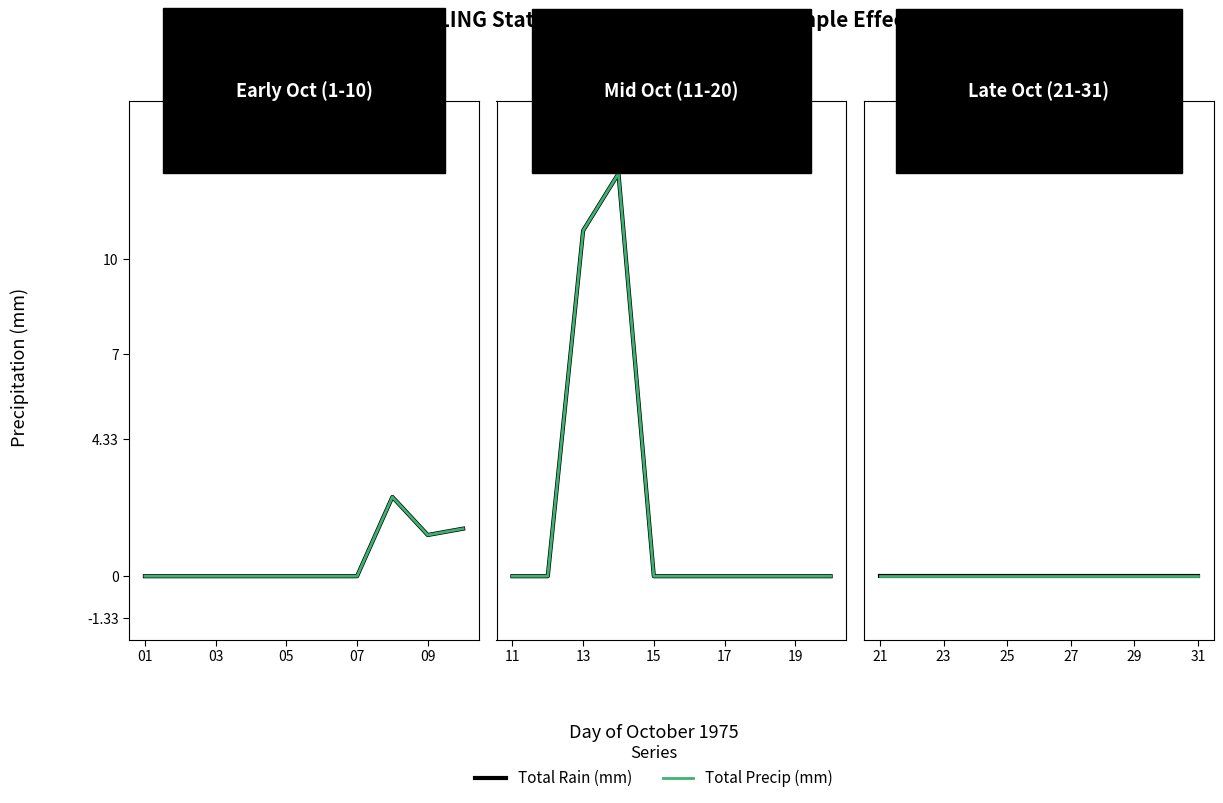

True or false: Total Rain (mm) has a value of 2.4 at 10.

False